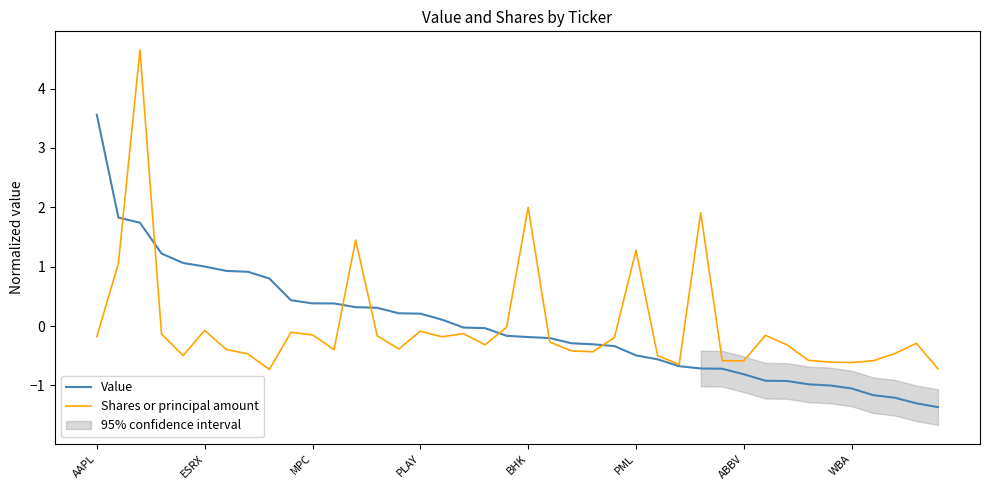

Is this an area chart (filled region under the line)?

No